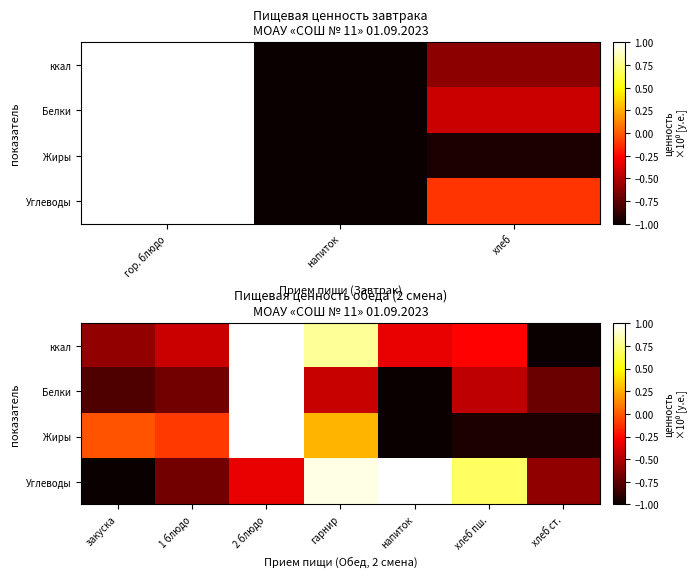

What is the difference between the second highest and minimum values in the Жиры series?

1.3